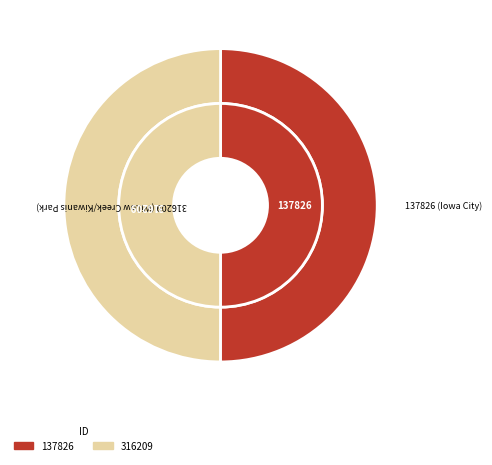

Combined, what portion of the pie is 316209 and 137826?

100.0%